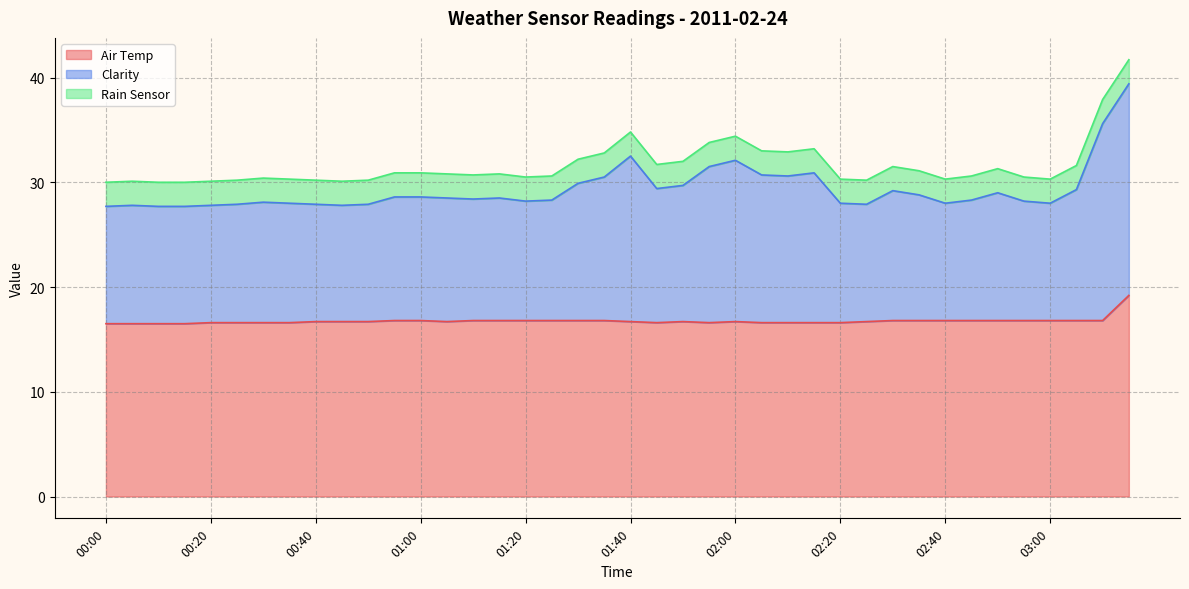

What is the maximum value for Air Temp?

19.2